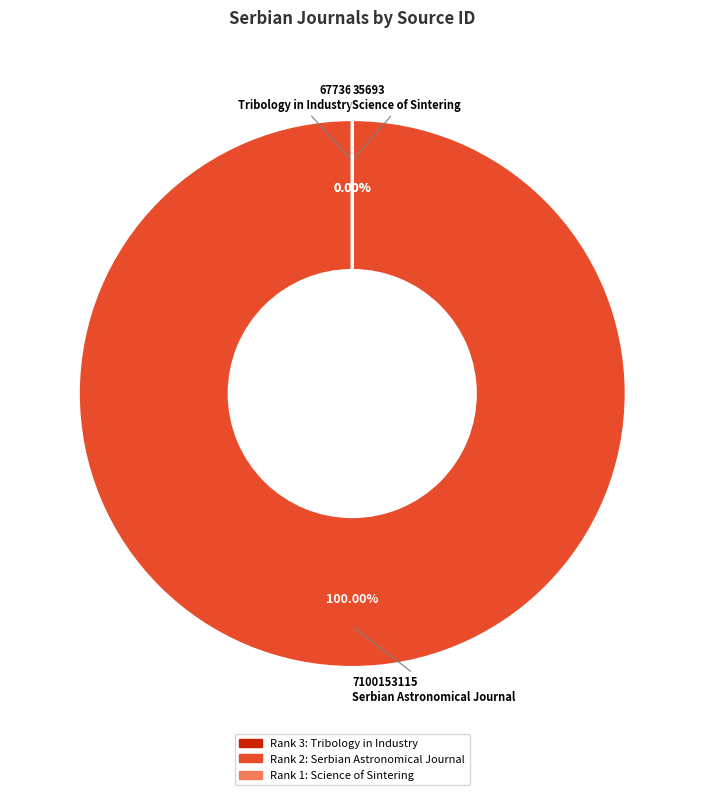

Which has a higher value, Tribology in Industry or Serbian Astronomical Journal?

Serbian Astronomical Journal